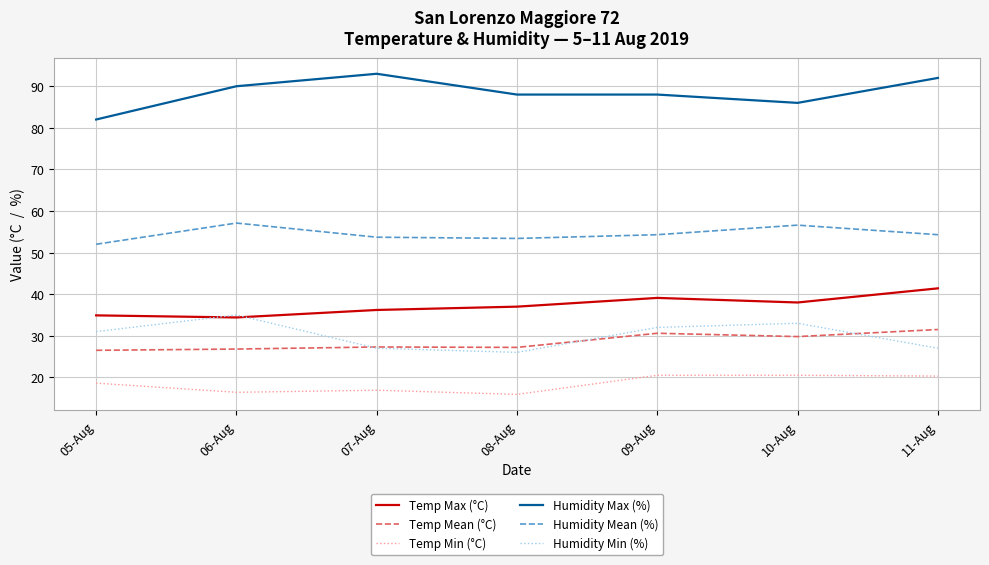

List the series in order of their peak value, highest first.

Humidity Max (%), Humidity Mean (%), Temp Max (°C), Humidity Min (%), Temp Mean (°C), Temp Min (°C)